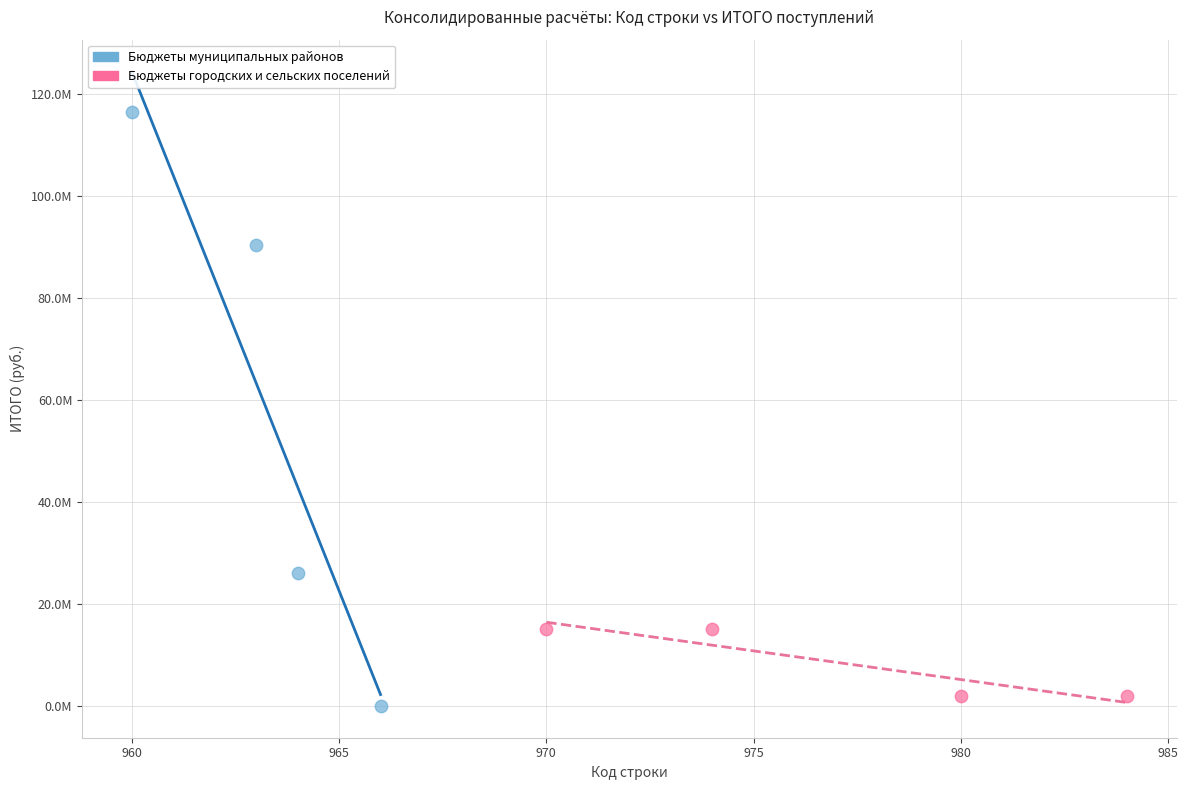

Which series has the widest spread of Y values?

Бюджеты муниципальных районов